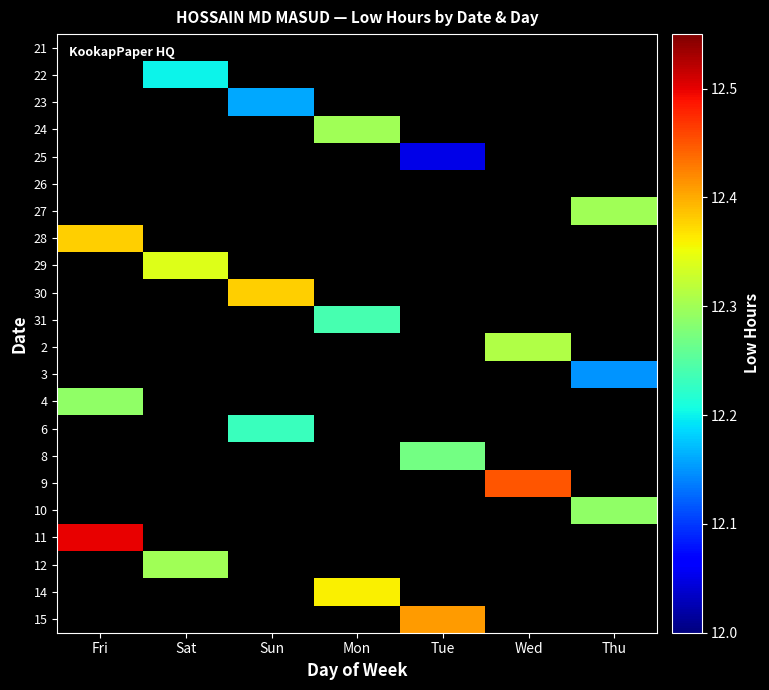

At which category is the sum across all series the highest?

Fri